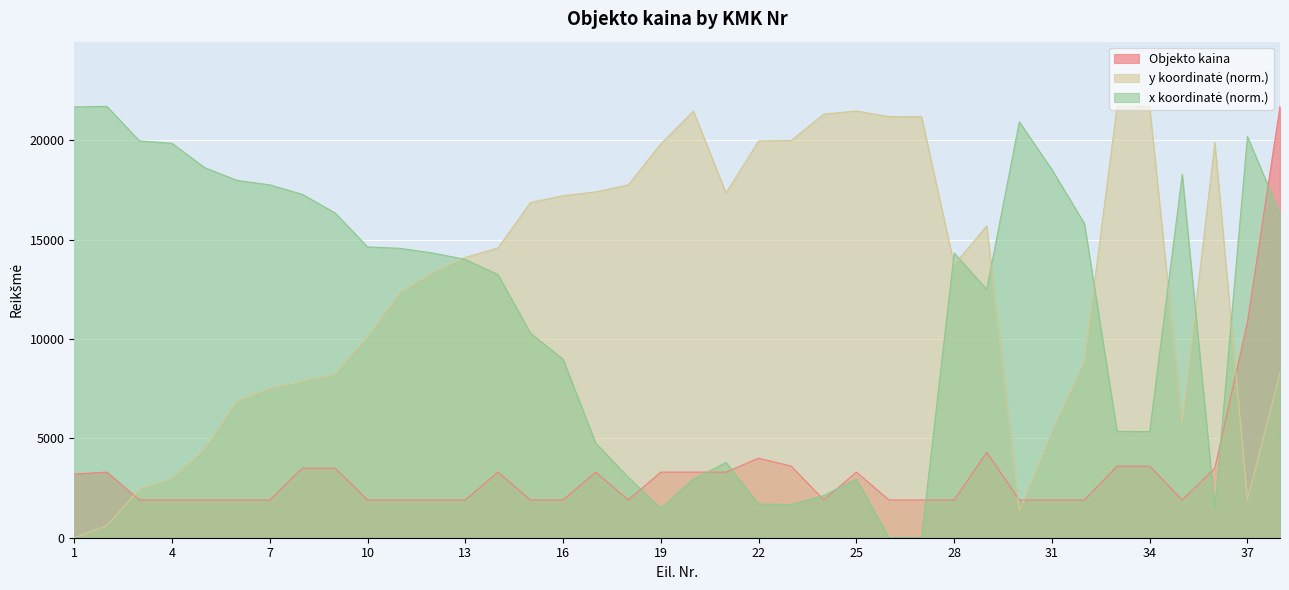

True or false: x_coord has a value of 1691.3 at 22.

True